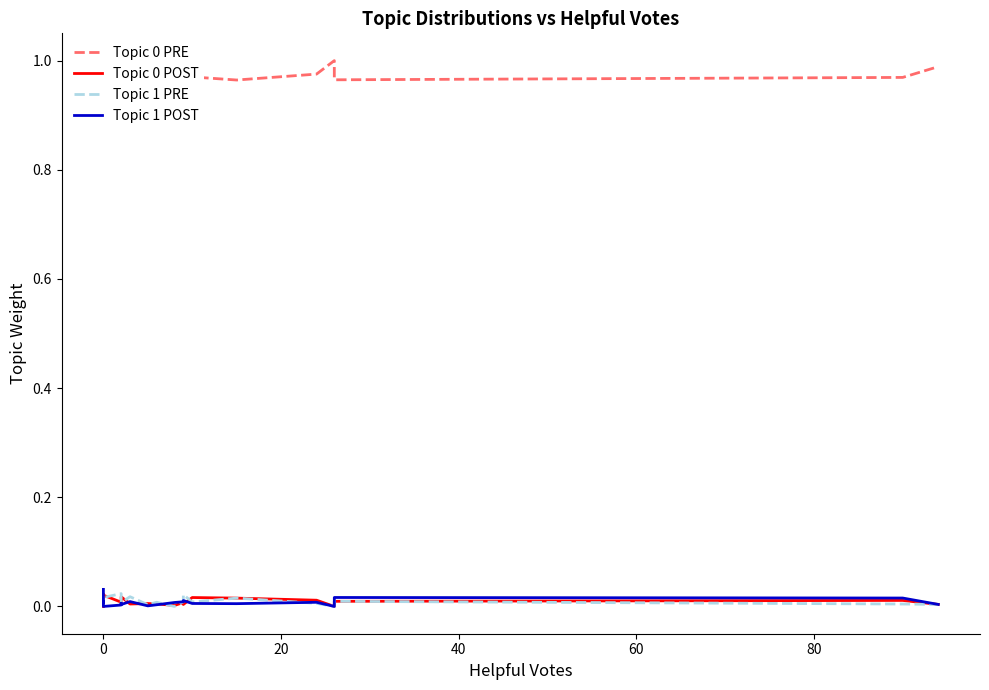

True or false: Topic 0 PRE and Topic 1 PRE cross at least once.

False